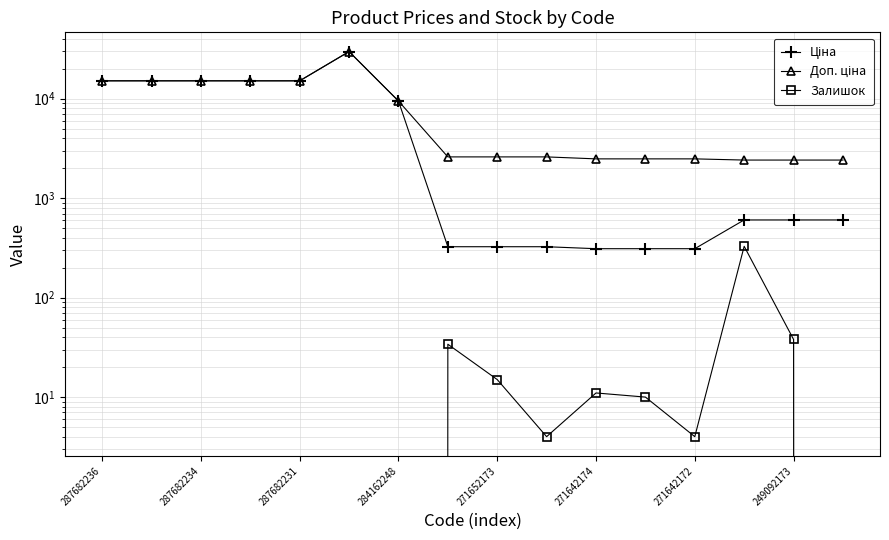

True or false: Залишок and Доп. ціна cross at least once.

False